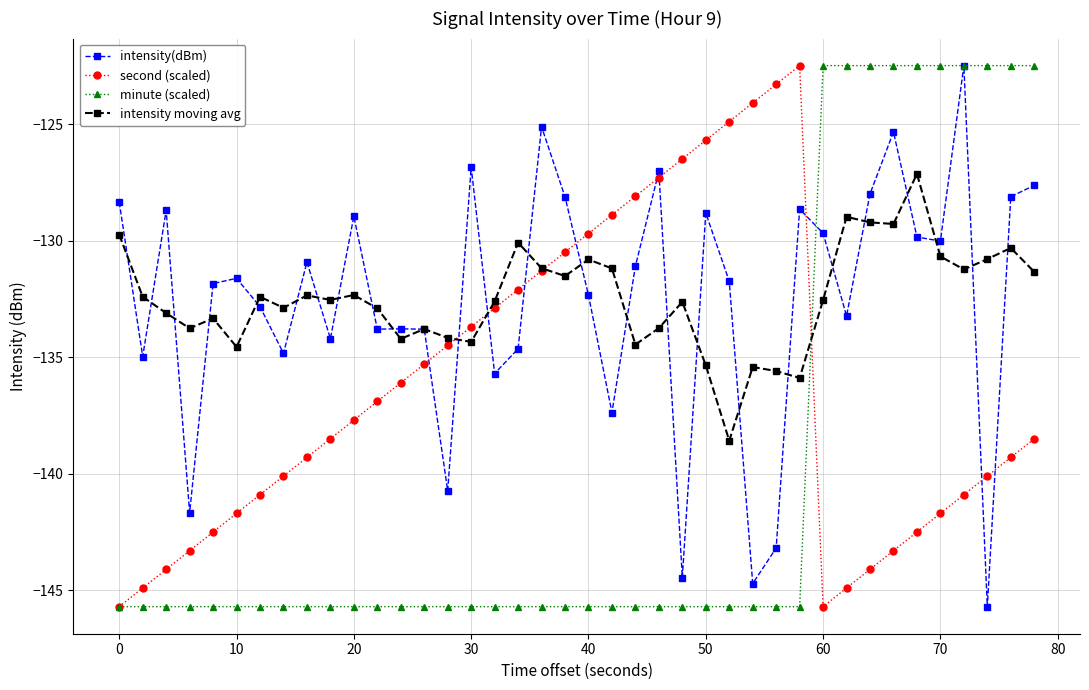

How many interior local peaks does the second (scaled) series have?

1